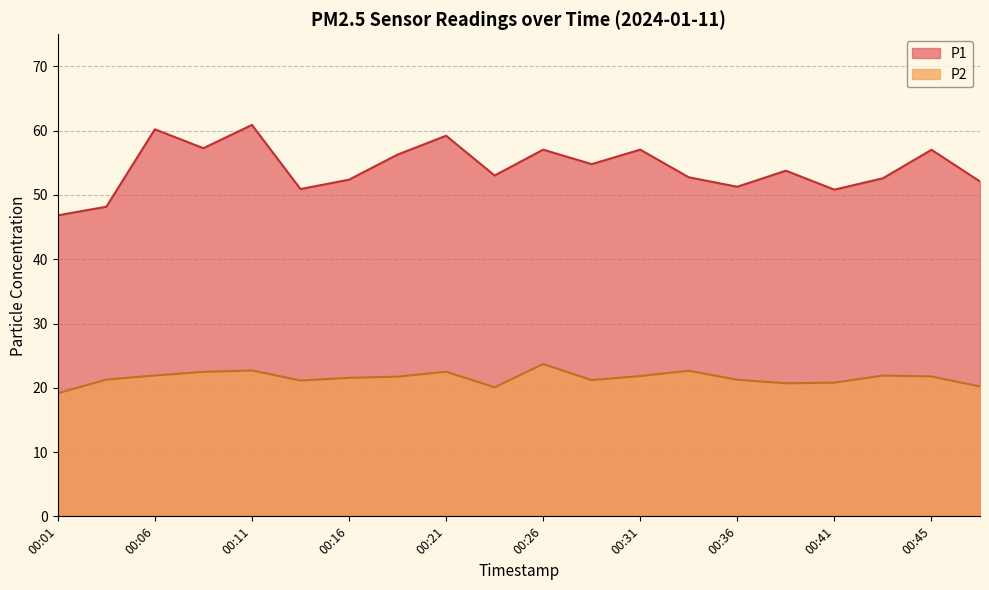

What is the value of the P2 point at the 6th from the left?

21.1